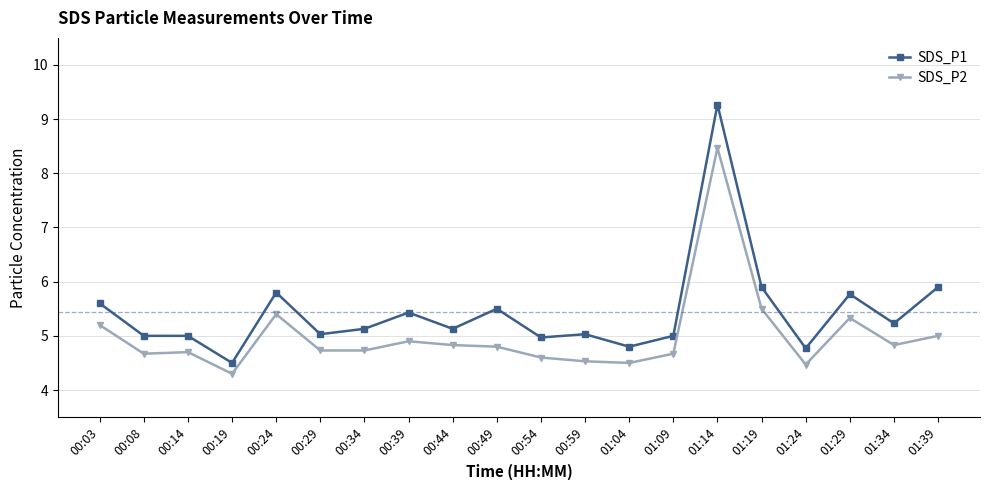

What is the spread (max minus min) of values at 00:24?

0.4